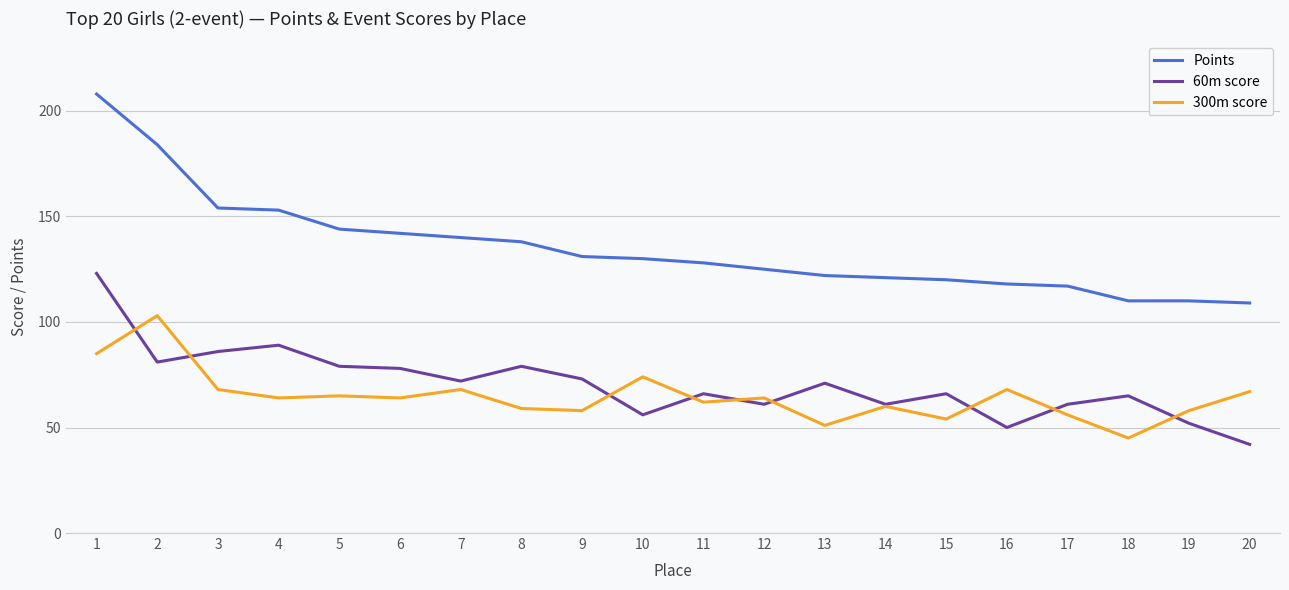

Reading left to right, extract all data points from this chart.

Points: 208	184	154	153	144	142	140	138	131	130	128	125	122	121	120	118	117	110	110	109
60m score: 123	81	86	89	79	78	72	79	73	56	66	61	71	61	66	50	61	65	52	42
300m score: 85	103	68	64	65	64	68	59	58	74	62	64	51	60	54	68	56	45	58	67